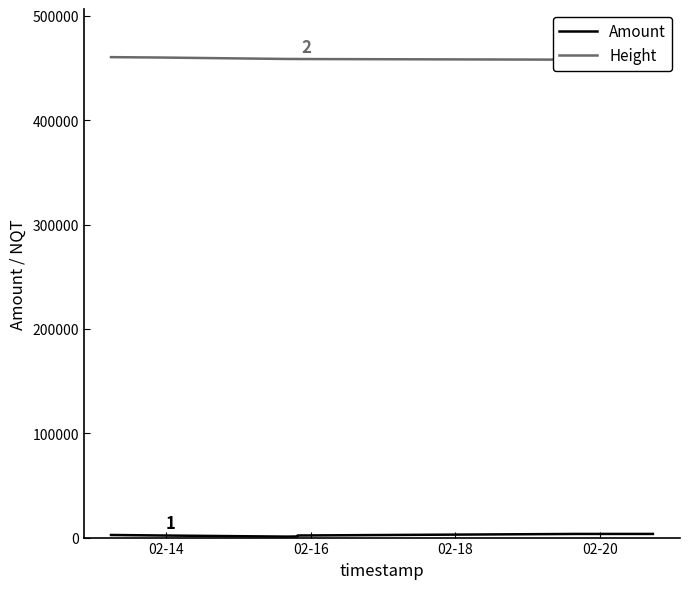

What is the value of the Amount point at the 4th from the left?

2012